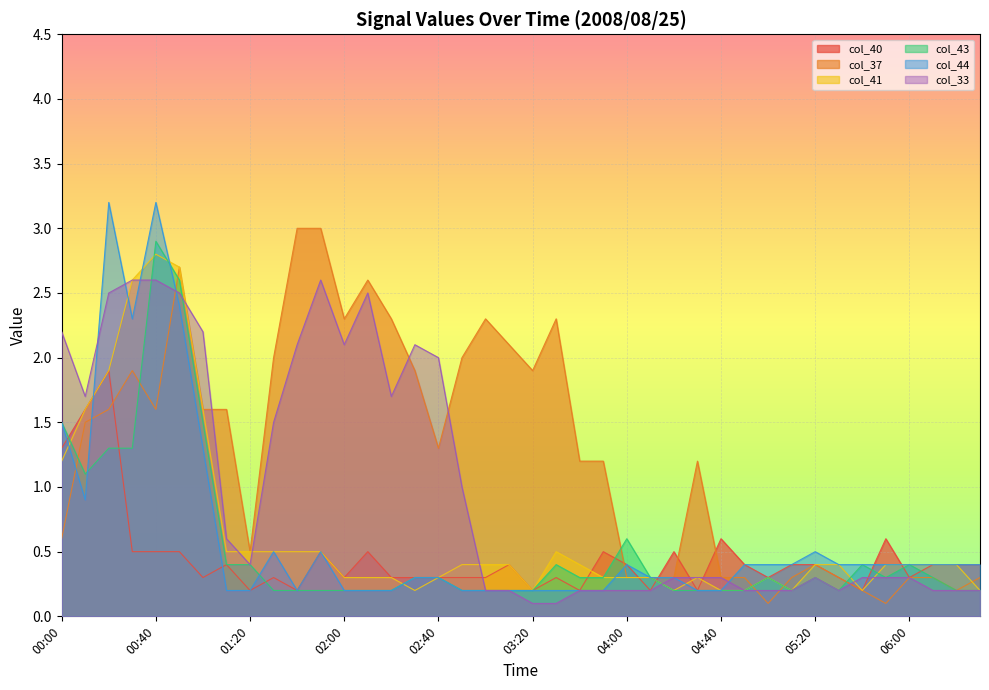

What is the greatest value displayed?

3.2